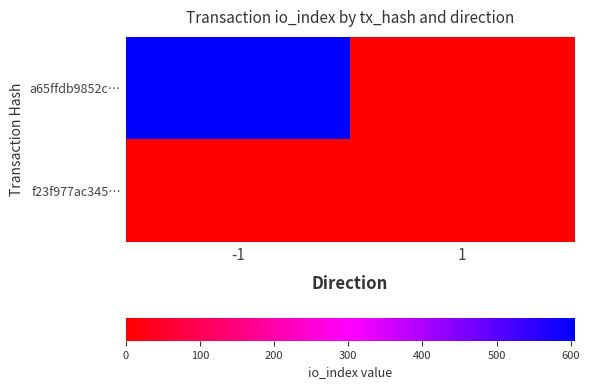

What is the maximum value shown in the chart?

605